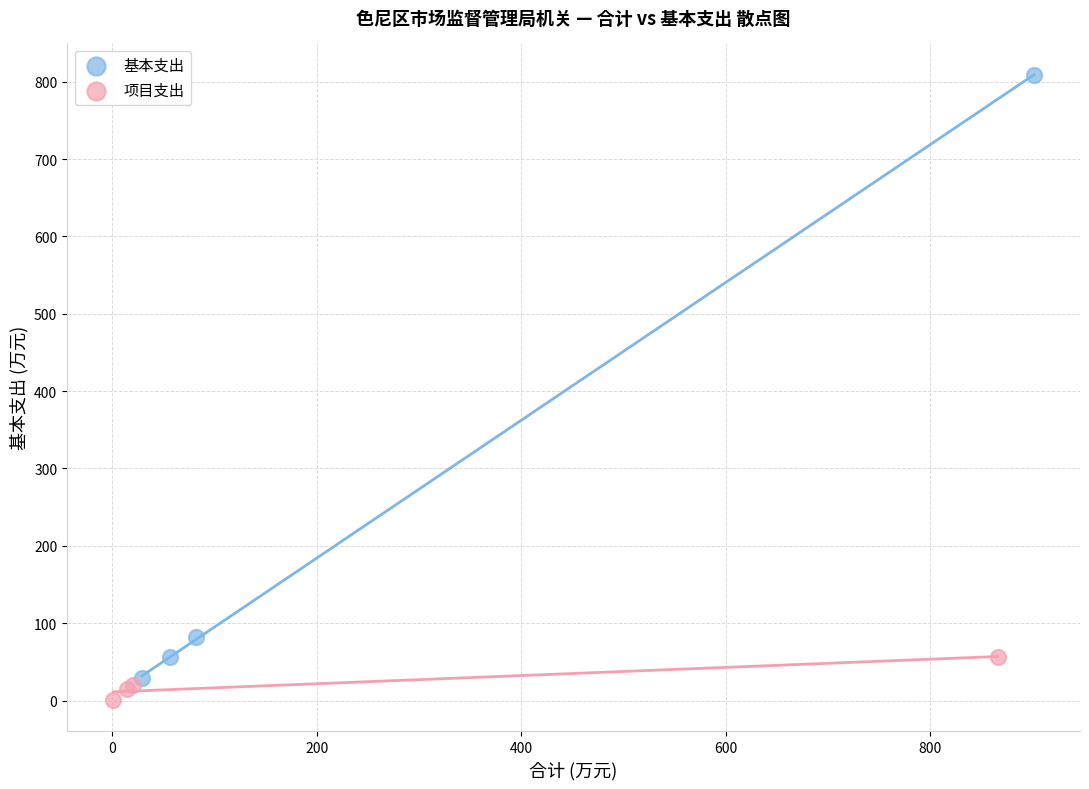

Which series has the widest spread of Y values?

基本支出